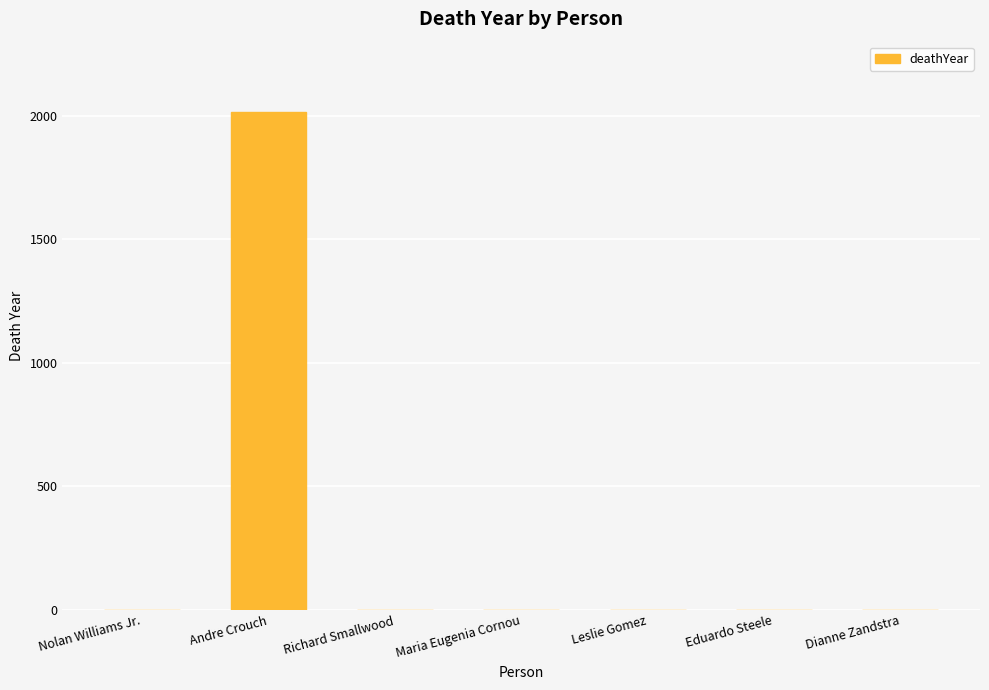

Which label corresponds to the largest value in the chart?

Andre Crouch